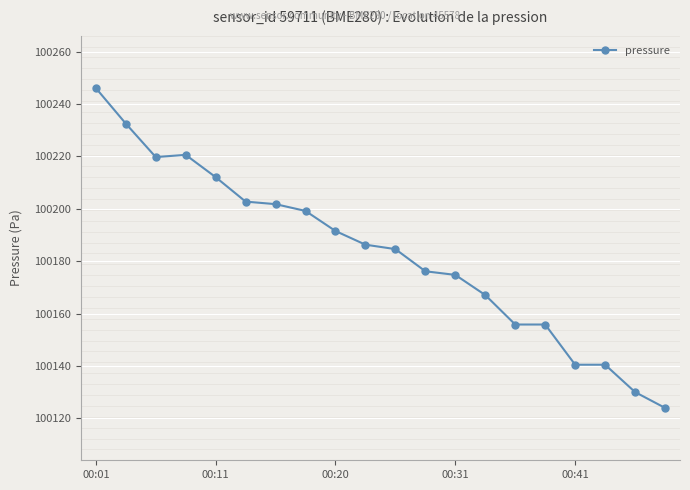

True or false: the data has more than 0 interior local peaks.

True